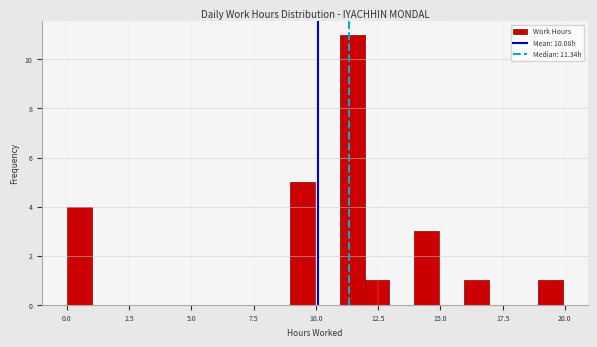

Around what value on the x-axis is the tallest bar? Give the approximate position of its centre, as read against the axis.

11.5